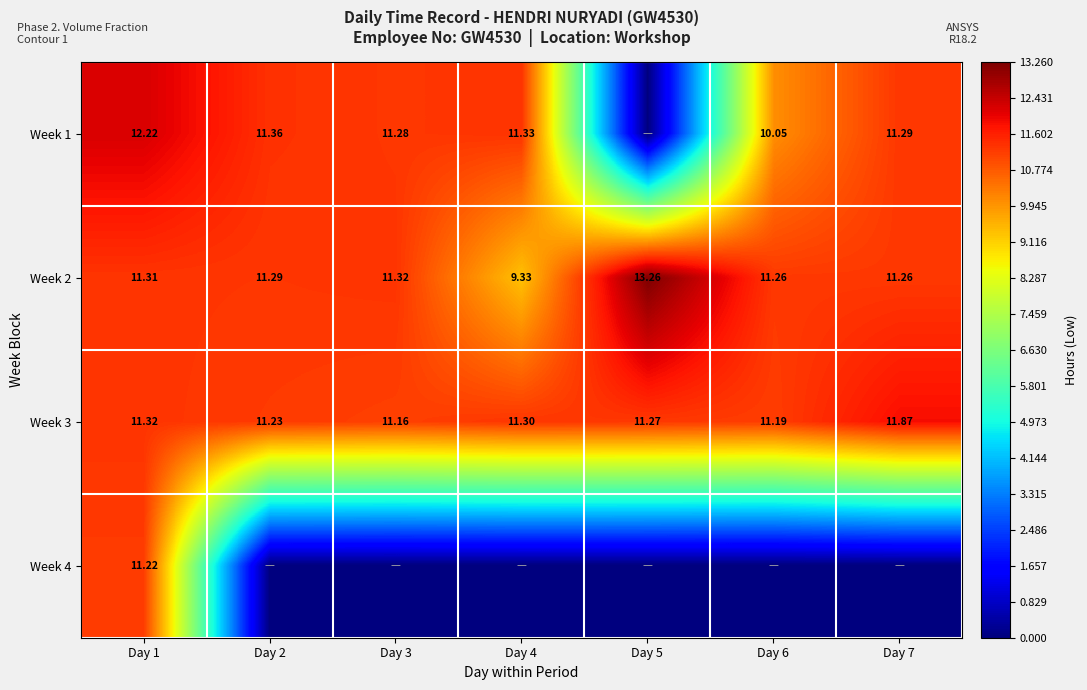

What is the sum of all Week 3 values?

79.3